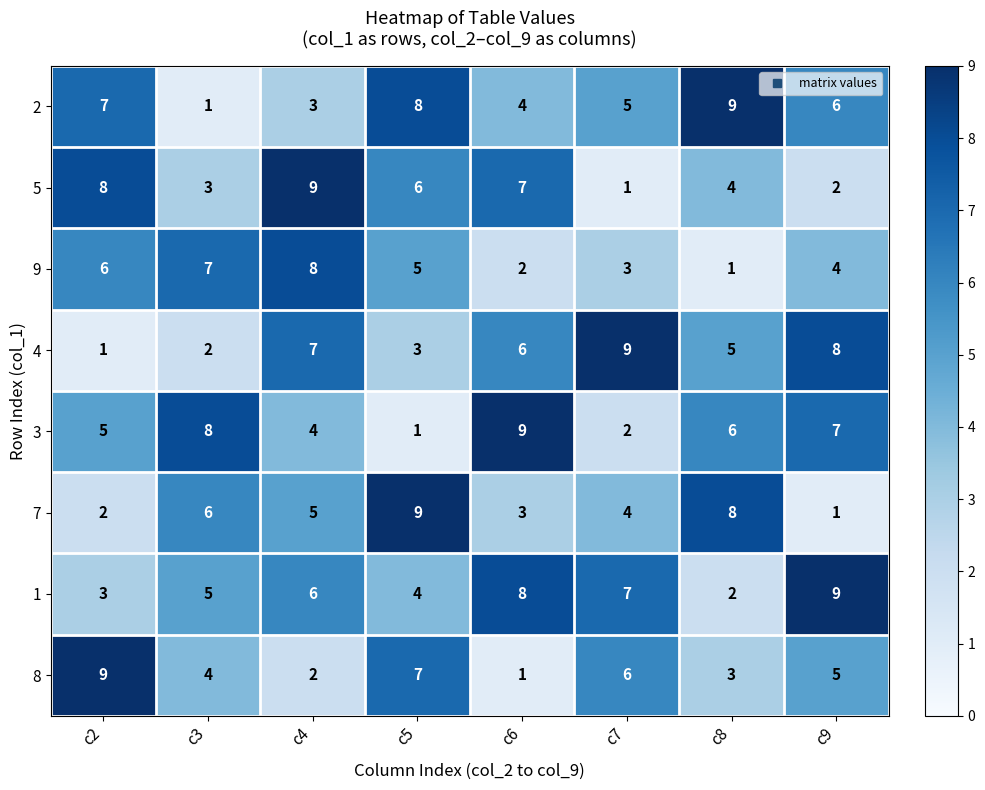

At which category is the sum across all series the highest?

c4